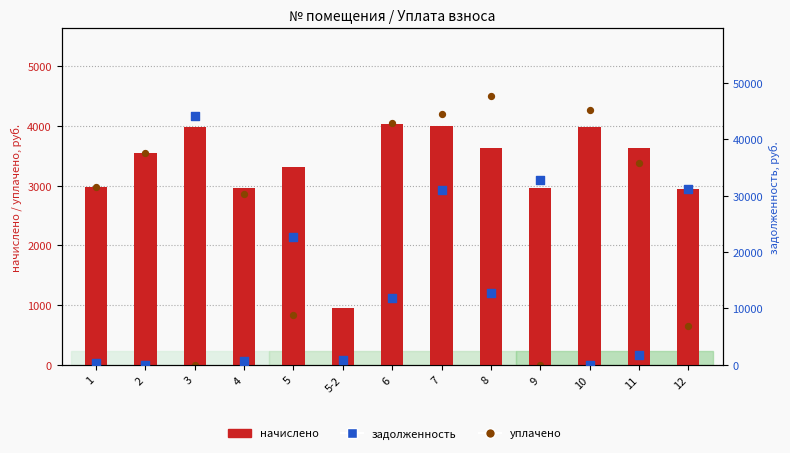

Which series has the largest total across all categories?

задолженность